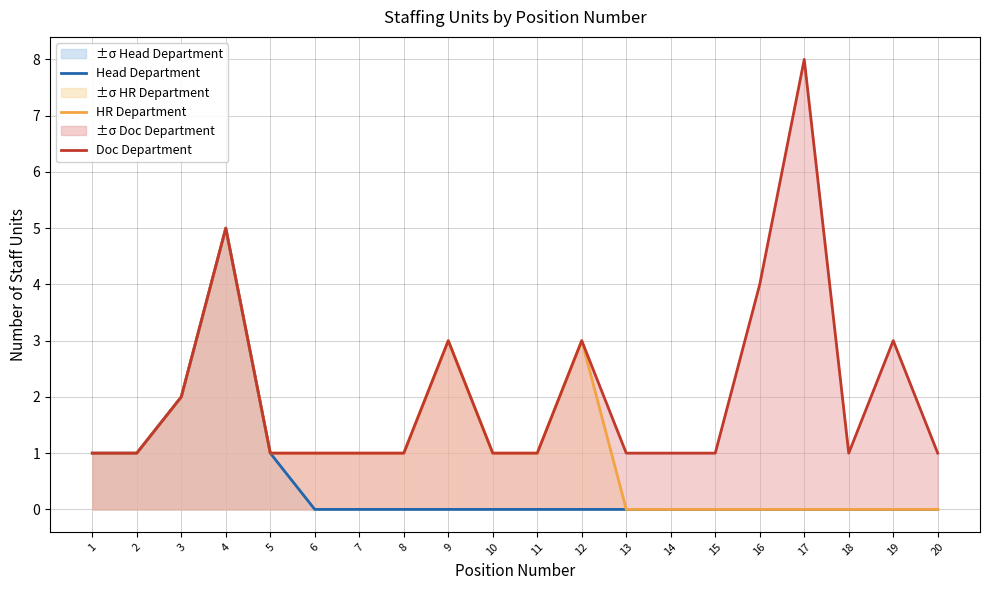

True or false: Doc Department and Head Department cross at least once.

False